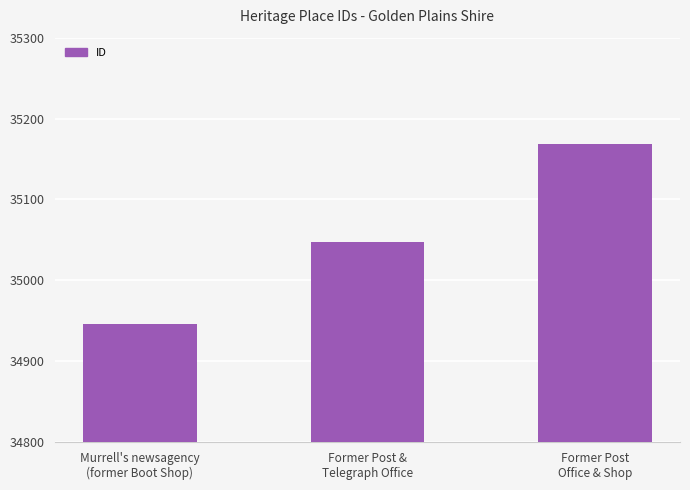

What position from the left is Former Post &
Telegraph Office?

2